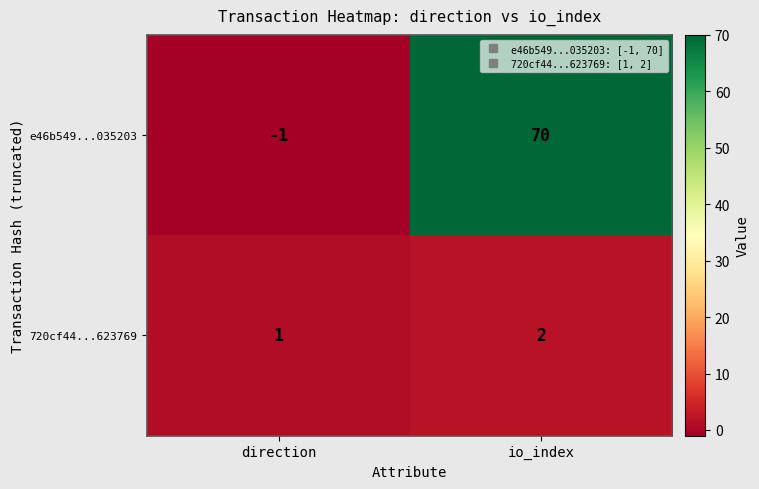

List the series in order of their peak value, highest first.

e46b549...035203, 720cf44...623769